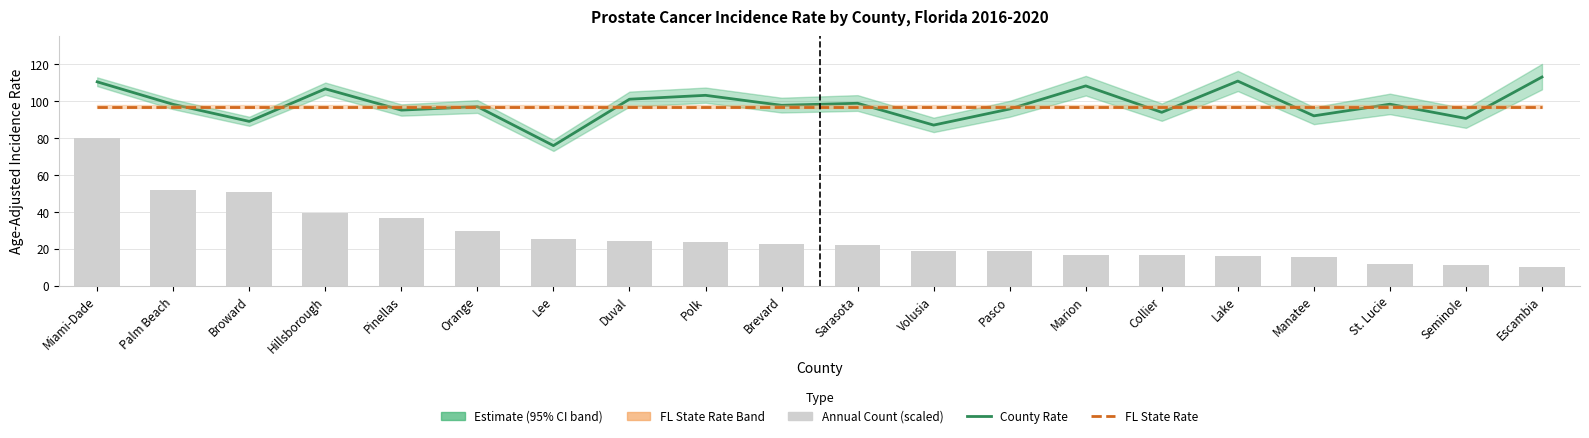

Which category has the highest value across all series?

Escambia